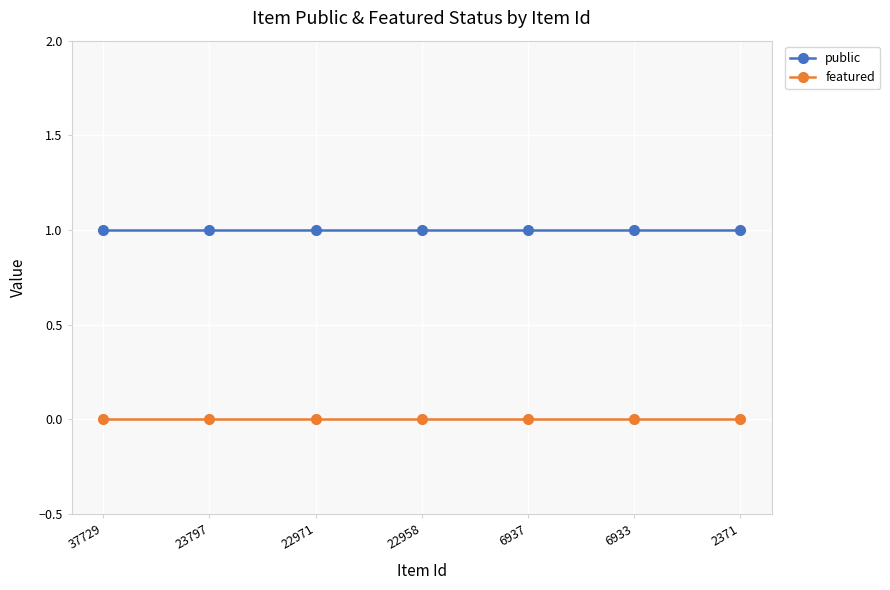

What are all the series names shown in the legend?

public, featured